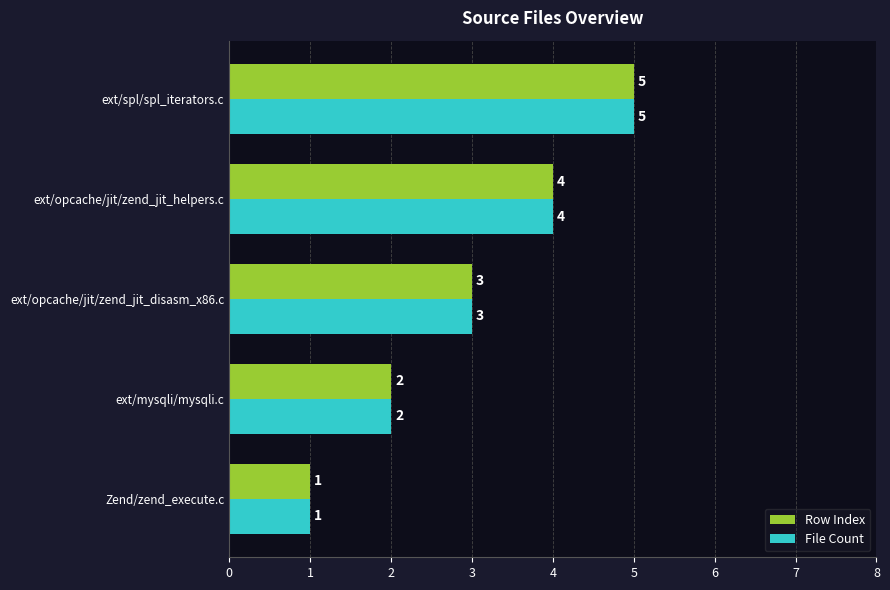

What is the total value across all series at ext/opcache/jit/zend_jit_helpers.c?

8